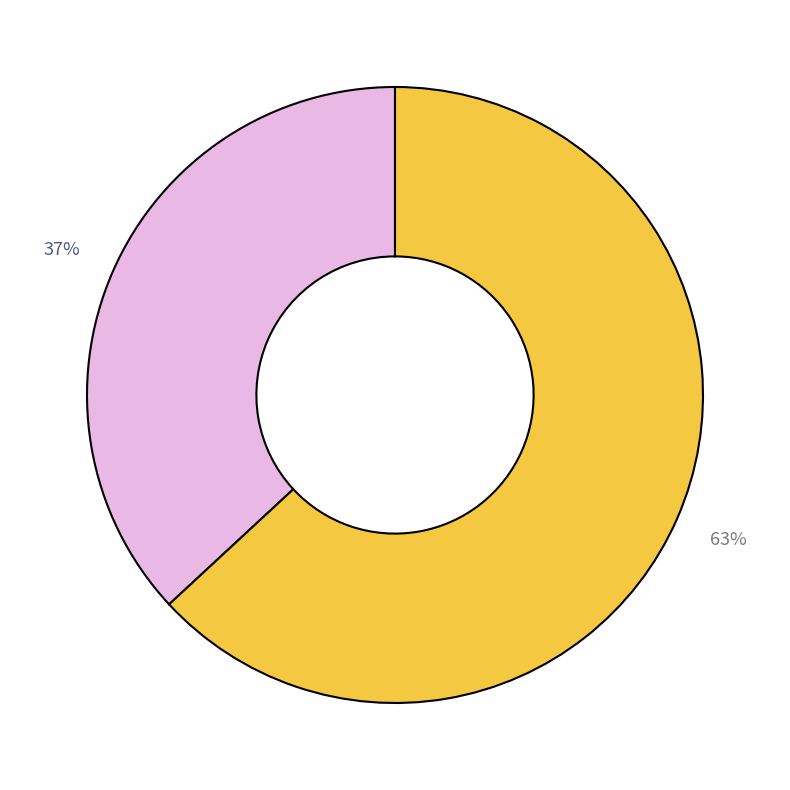

Is there any slice that represents more than half of the pie?

Yes